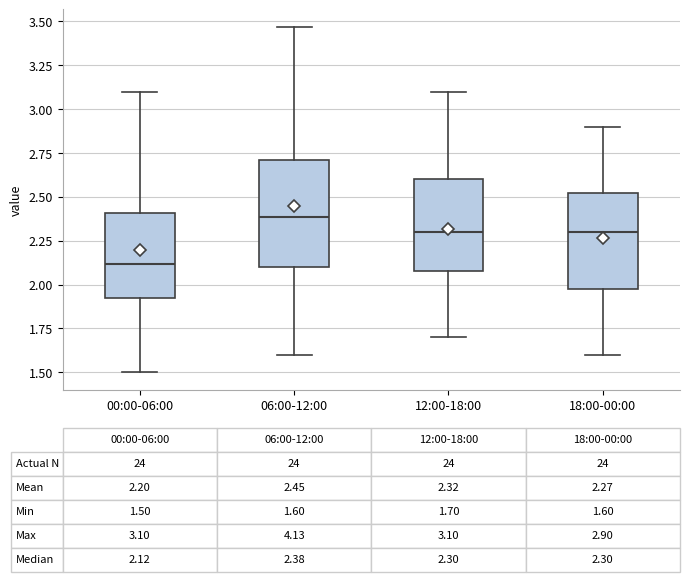

Which box is the tallest, from its lower edge to its upper edge?

06:00-12:00